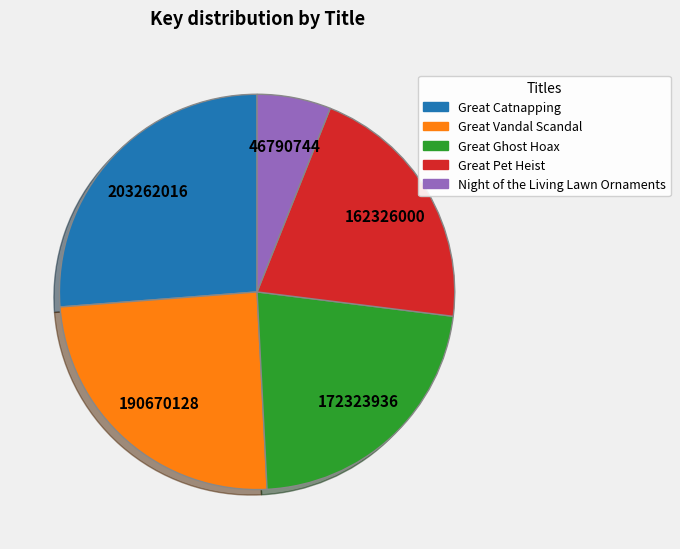

Approximately how many times larger is the value at Great Catnapping compared to Great Vandal Scandal?

1.1